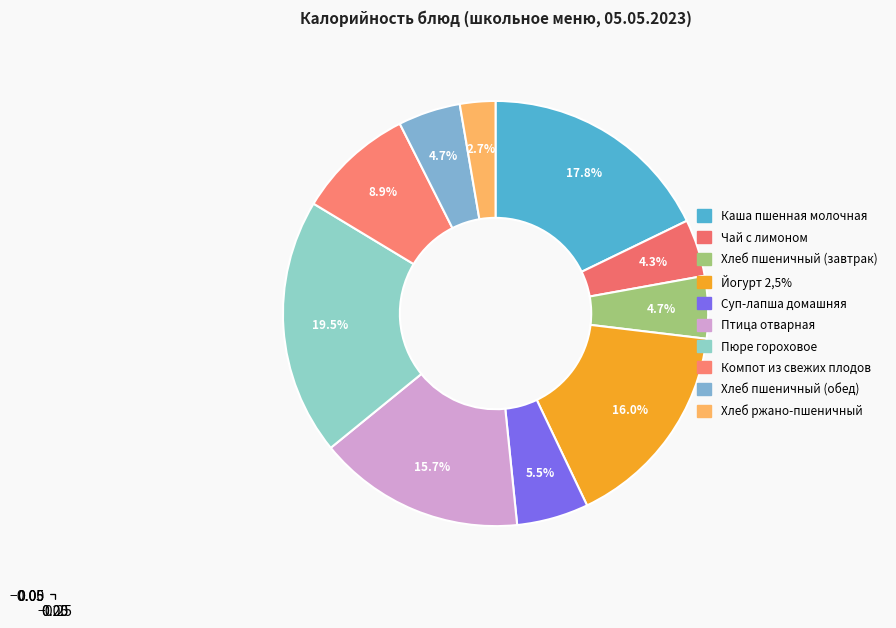

Count the number of slices in the pie.

10